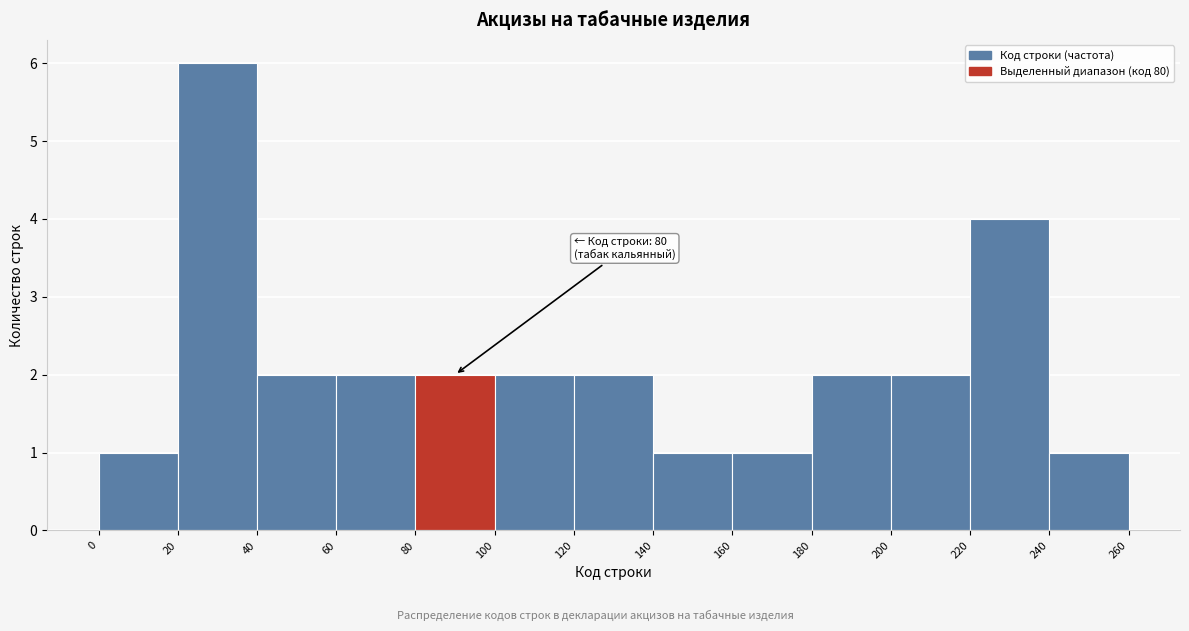

Over which range of the x-axis is the bar tallest?

20 to 40